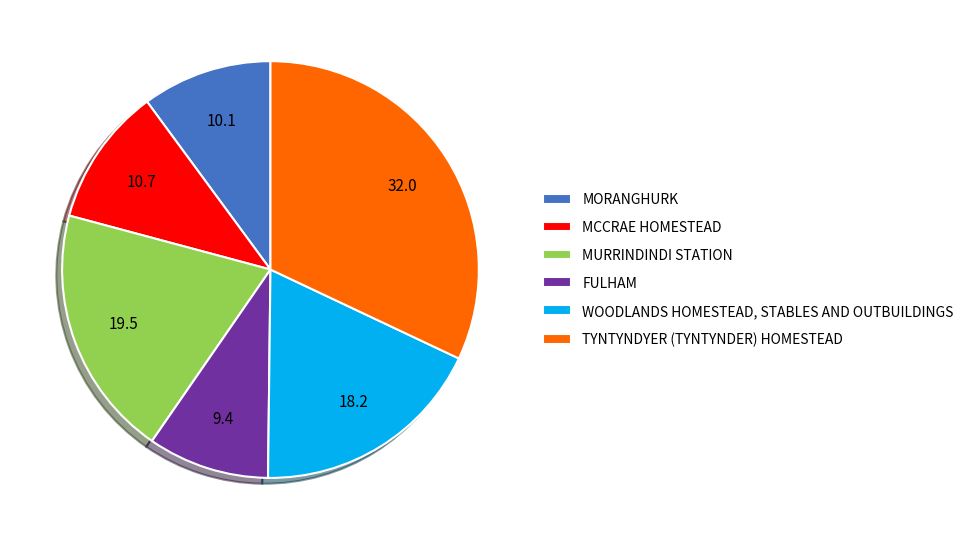

True or false: FULHAM accounts for 18% of the total.

False